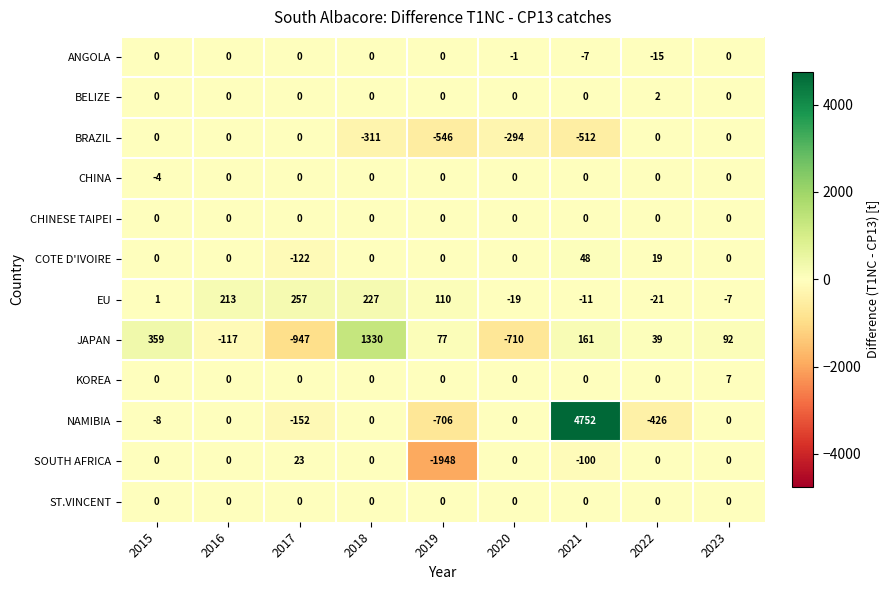

What is the total value across all series at 2015?

348